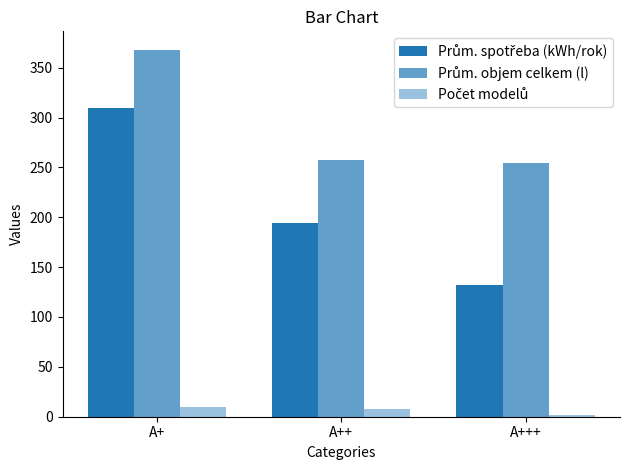

At A+, list the series in order from smallest to largest.

Počet modelů, Prům. spotřeba (kWh/rok), Prům. objem celkem (l)